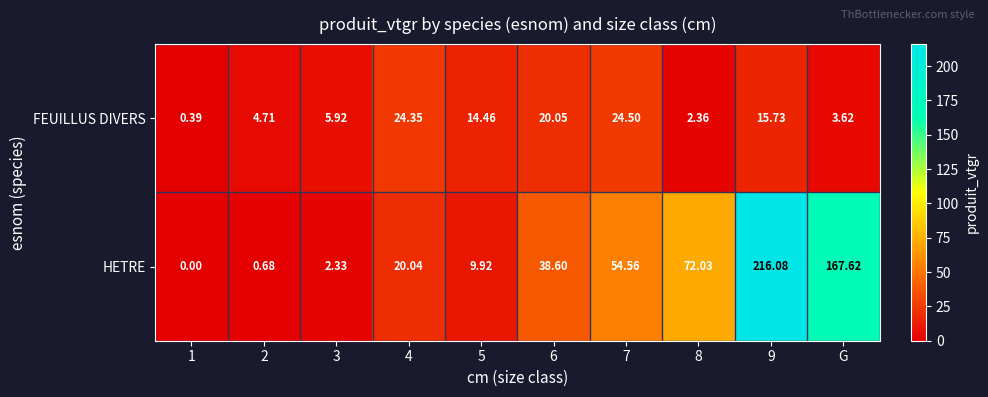

At which category is the sum across all series the highest?

9